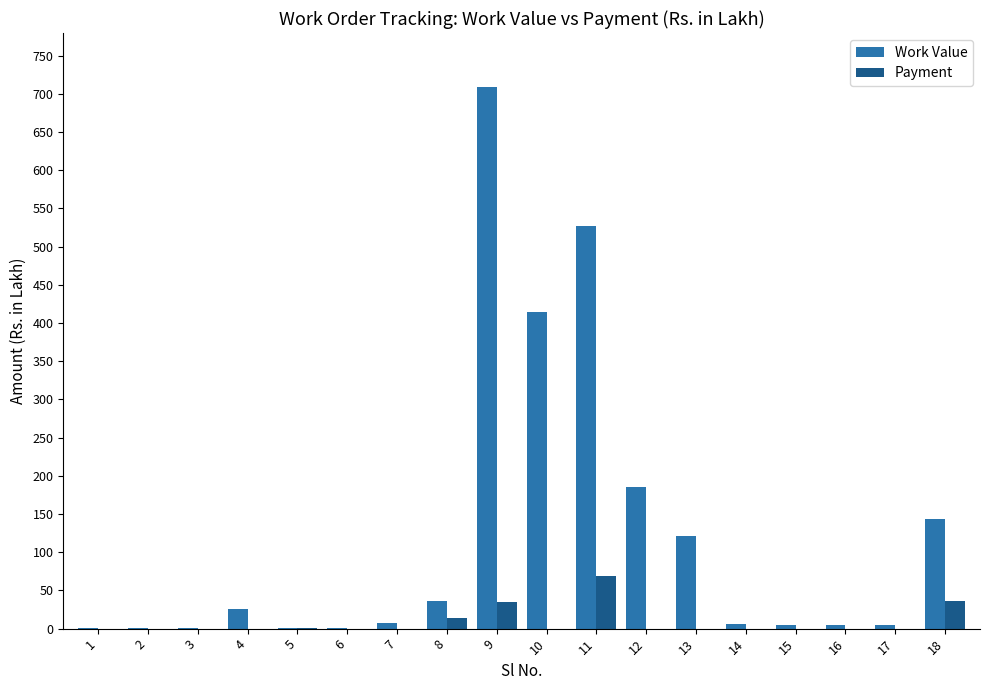

What is the difference between the Work Value values at 4 and 13?

96.1